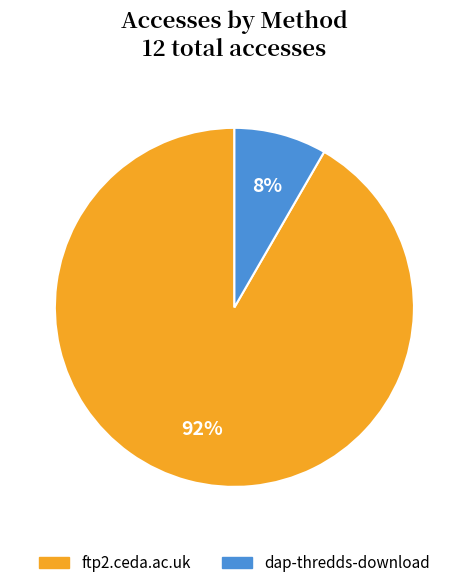

What is the ratio of the value at dap-thredds-download to the value at ftp2.ceda.ac.uk?

0.1